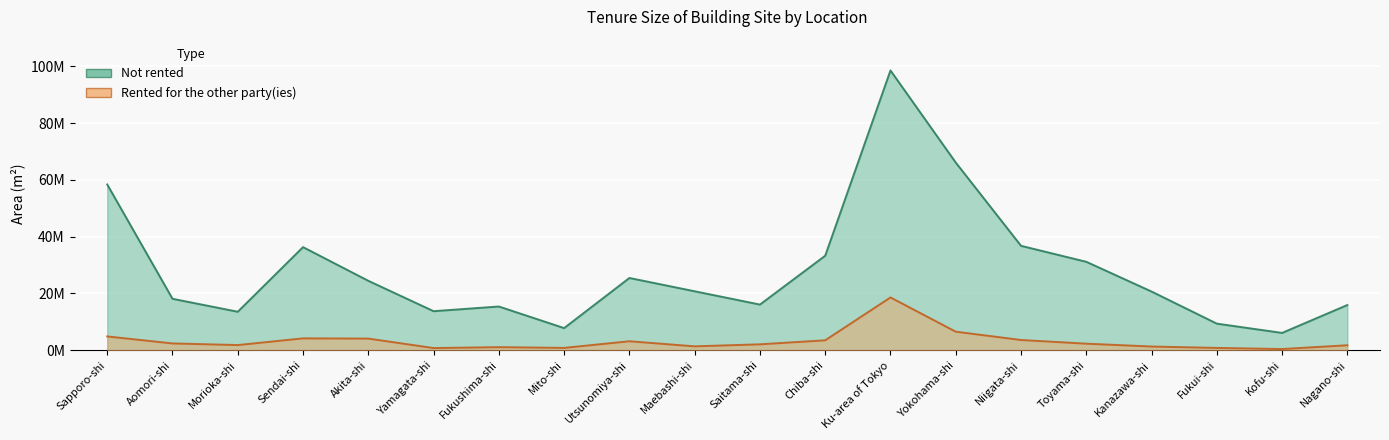

Which label corresponds to the smallest value in the chart?

Kofu-shi